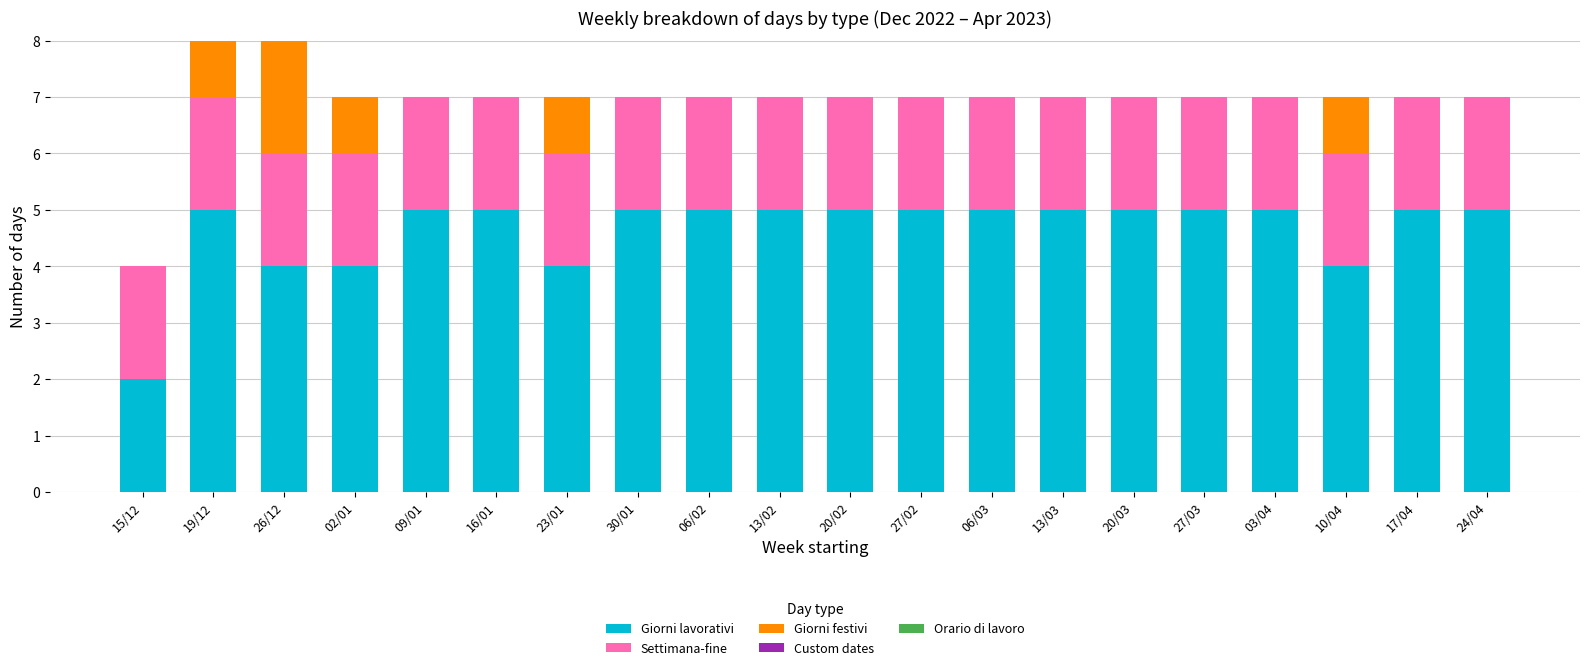

What is the highest value of the Giorni lavorativi series?

5